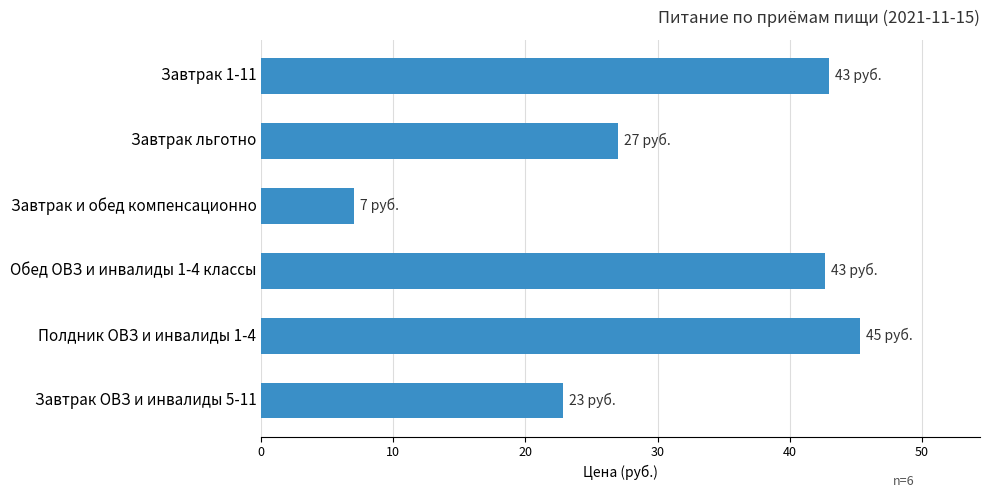

Which label corresponds to the largest value in the chart?

Полдник ОВЗ и инвалиды 1-4